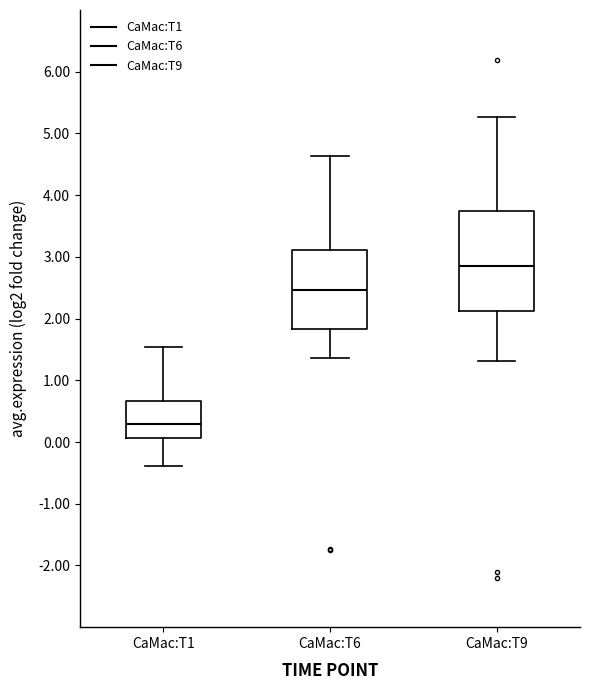

Reading left to right, transcribe this box plot: for each box, give where its median line is, the range the box spans, and where its two whiskers end, as read against the y-axis. The values are not printed on the chart, so give them approximately, as read against the axis.

CaMac:T1: median 0.3, box 0.1 to 0.7, whiskers -0.4 to 1.5
CaMac:T6: median 2.5, box 1.8 to 3.1, whiskers 1.4 to 4.6
CaMac:T9: median 2.9, box 2.1 to 3.7, whiskers 1.3 to 5.3